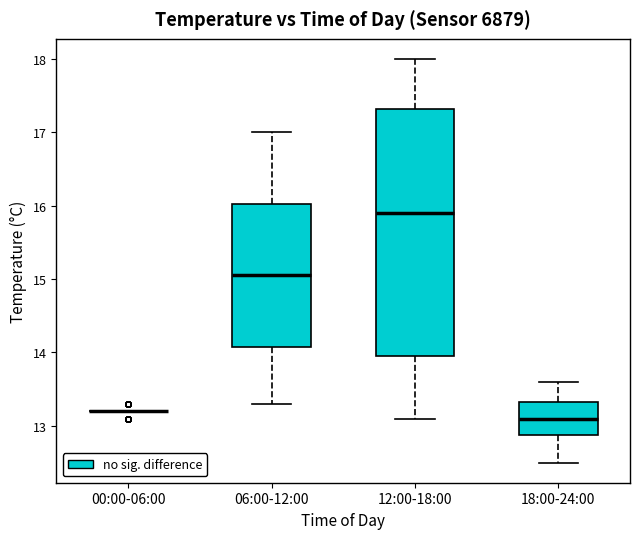

Reading left to right, transcribe this box plot: for each box, give where its median line is, the range the box spans, and where its two whiskers end, as read against the y-axis. The values are not printed on the chart, so give them approximately, as read against the axis.

00:00-06:00: box collapsed to a line at 13.2, whiskers 13.2 to 13.2
06:00-12:00: median 15.1, box 14.1 to 16.0, whiskers 13.3 to 17.0
12:00-18:00: median 15.9, box 14.0 to 17.3, whiskers 13.1 to 18.0
18:00-24:00: median 13.1, box 12.9 to 13.3, whiskers 12.5 to 13.6